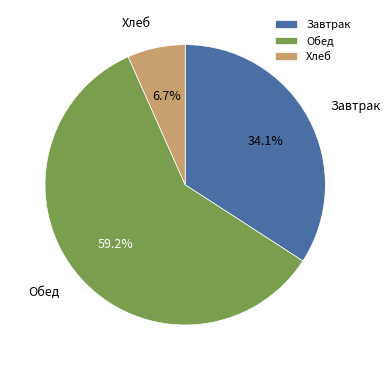

Which slice represents more than half of the pie?

Обед